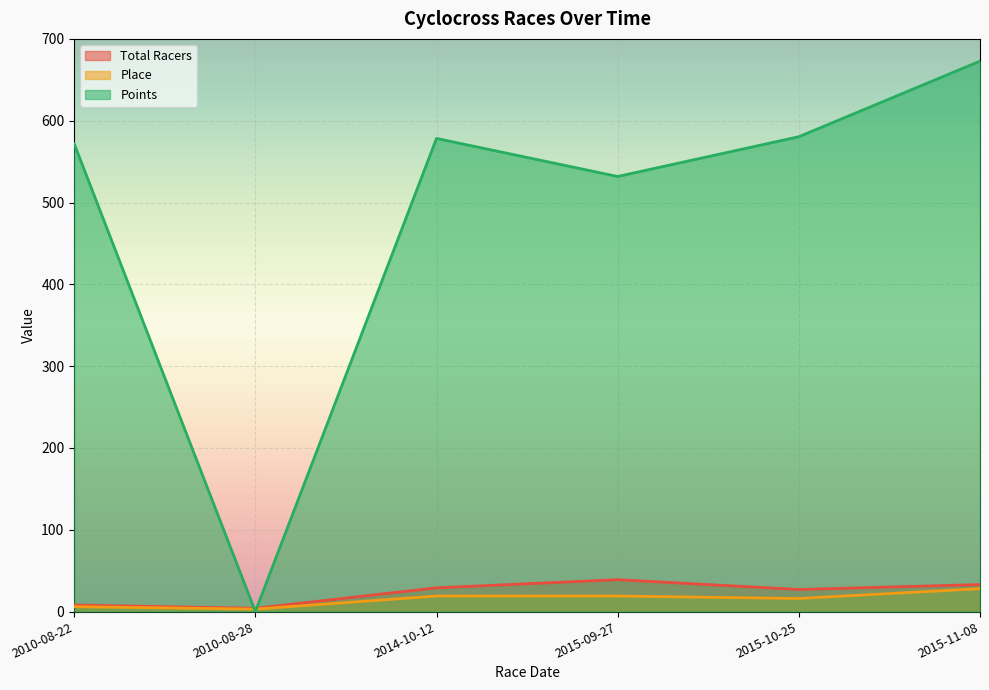

Reading left to right, list all the values displayed in this chart.

Total Racers: 2010-08-22=8.0	2010-08-28=4.0	2014-10-12=29.0	2015-09-27=39.0	2015-10-25=27.0	2015-11-08=33.0
Place: 2010-08-22=6.0	2010-08-28=3.0	2014-10-12=19.0	2015-09-27=19.0	2015-10-25=16.0	2015-11-08=28.0
Points: 2010-08-22=571.8	2010-08-28=0.0	2014-10-12=578.3	2015-09-27=531.8	2015-10-25=580.4	2015-11-08=672.8